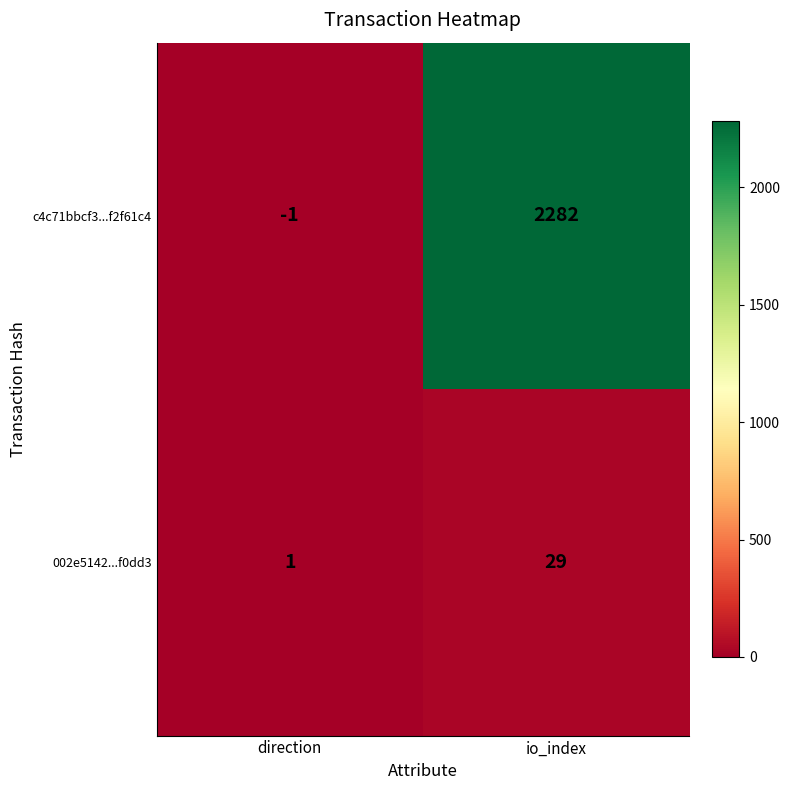

Which category has the lowest value across all series?

direction